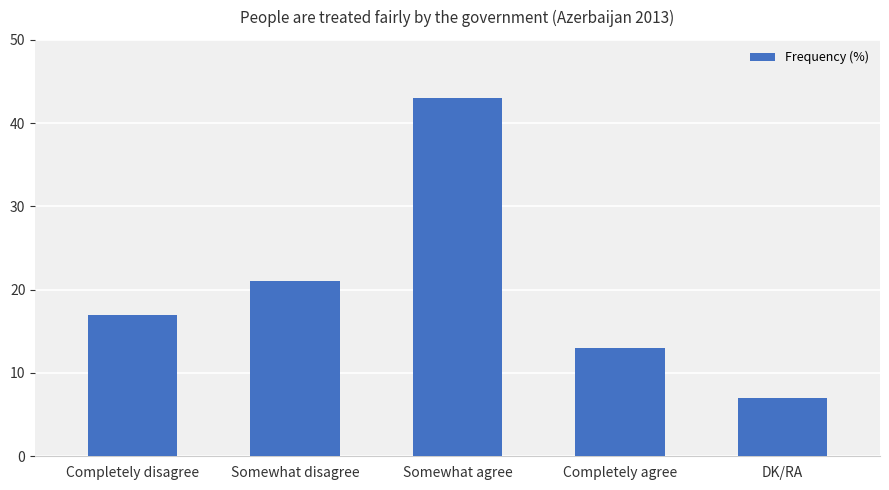

List the labels in order of value, smallest first.

DK/RA, Completely agree, Completely disagree, Somewhat disagree, Somewhat agree